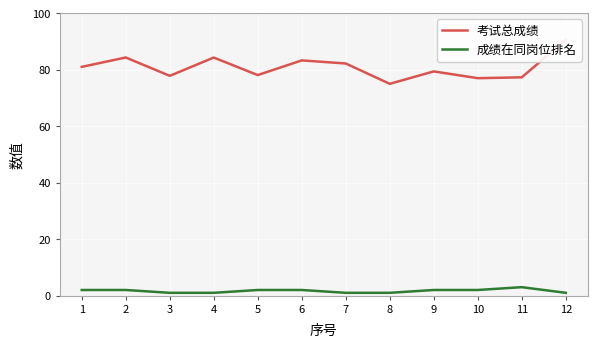

True or false: 成绩在同岗位排名 and 考试总成绩 cross at least once.

False